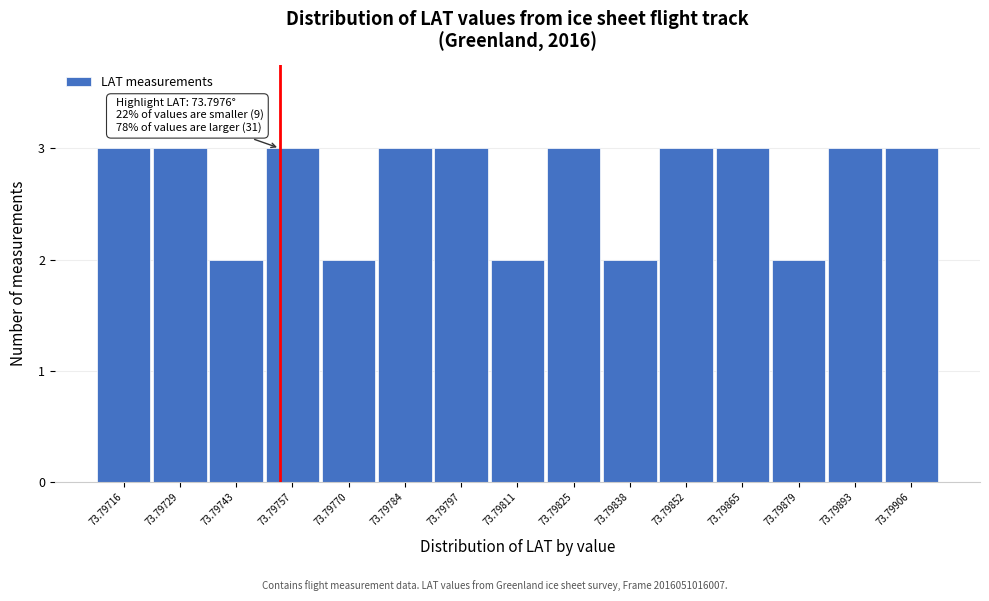

Reading right to left, what are all the values shown in this chart?

73.79906=3	73.79893=3	73.79879=2	73.79865=3	73.79852=3	73.79838=2	73.79825=3	73.79811=2	73.79797=3	73.79784=3	73.79770=2	73.79757=3	73.79743=2	73.79729=3	73.79716=3